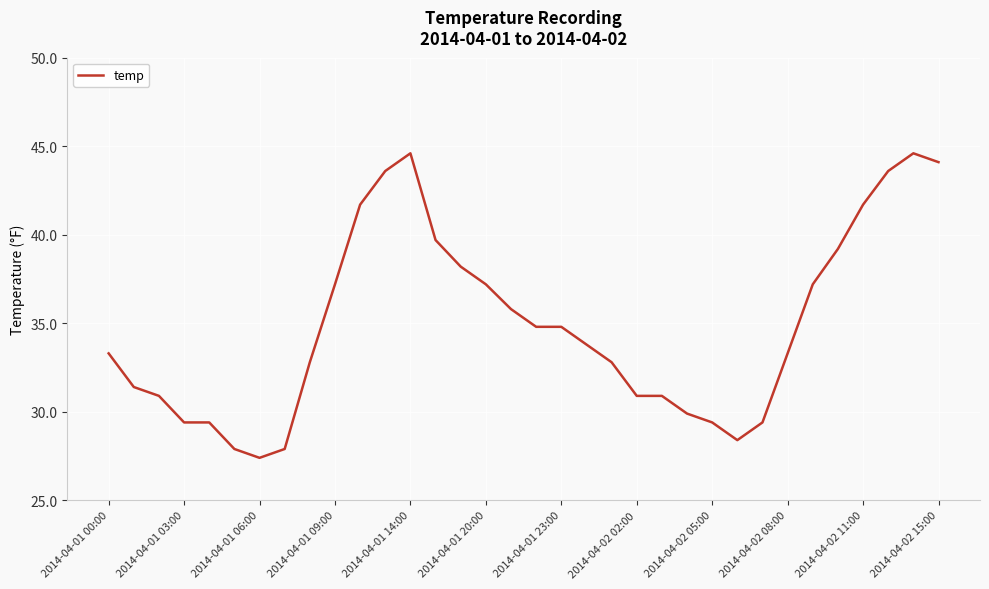

What is the difference between the second highest and minimum values?

17.2